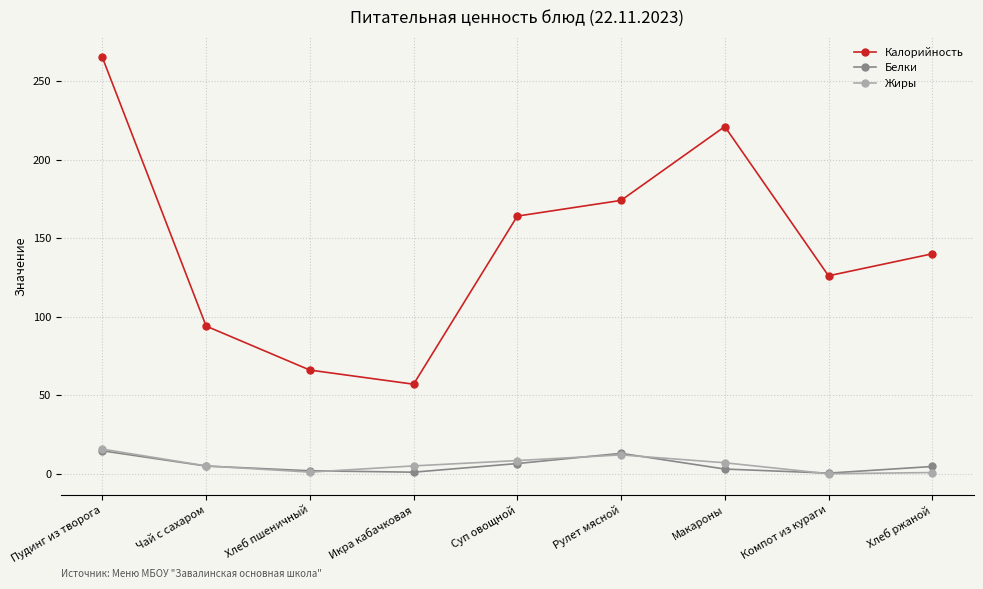

What position from the left is Компот из кураги?

8